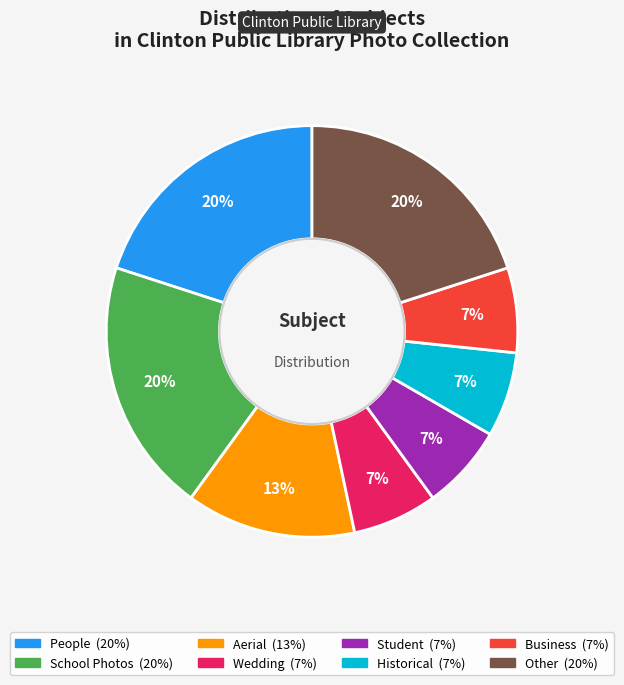

To the nearest percent, what is the average slice percentage?

12%